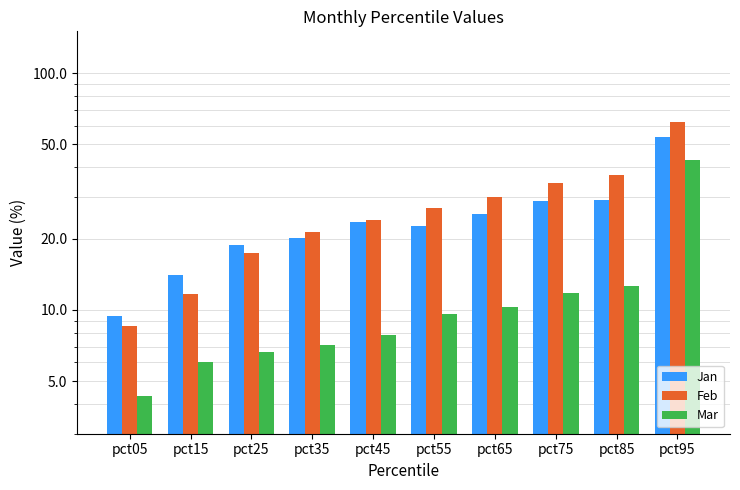

Between pct85 and pct95, which series saw the biggest shift?

Mar